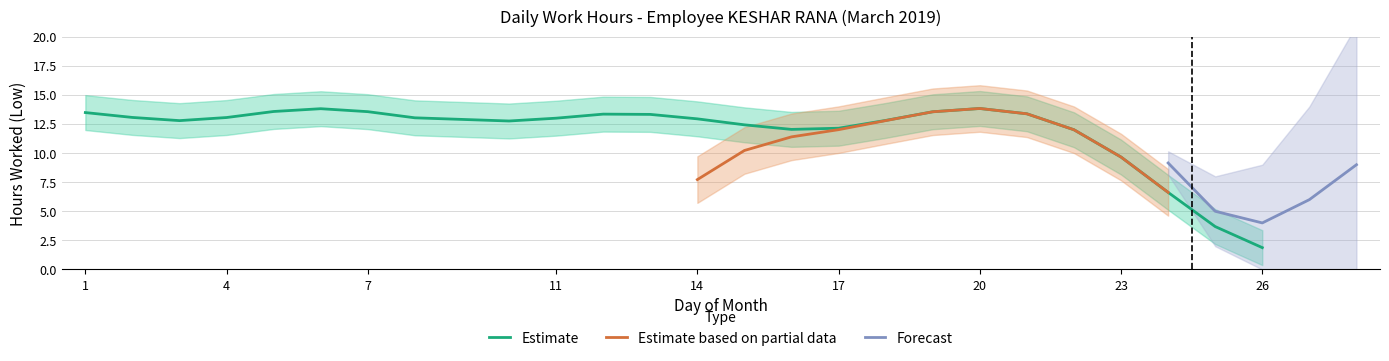

True or false: Estimate based on partial data and Forecast intersect in this chart.

False